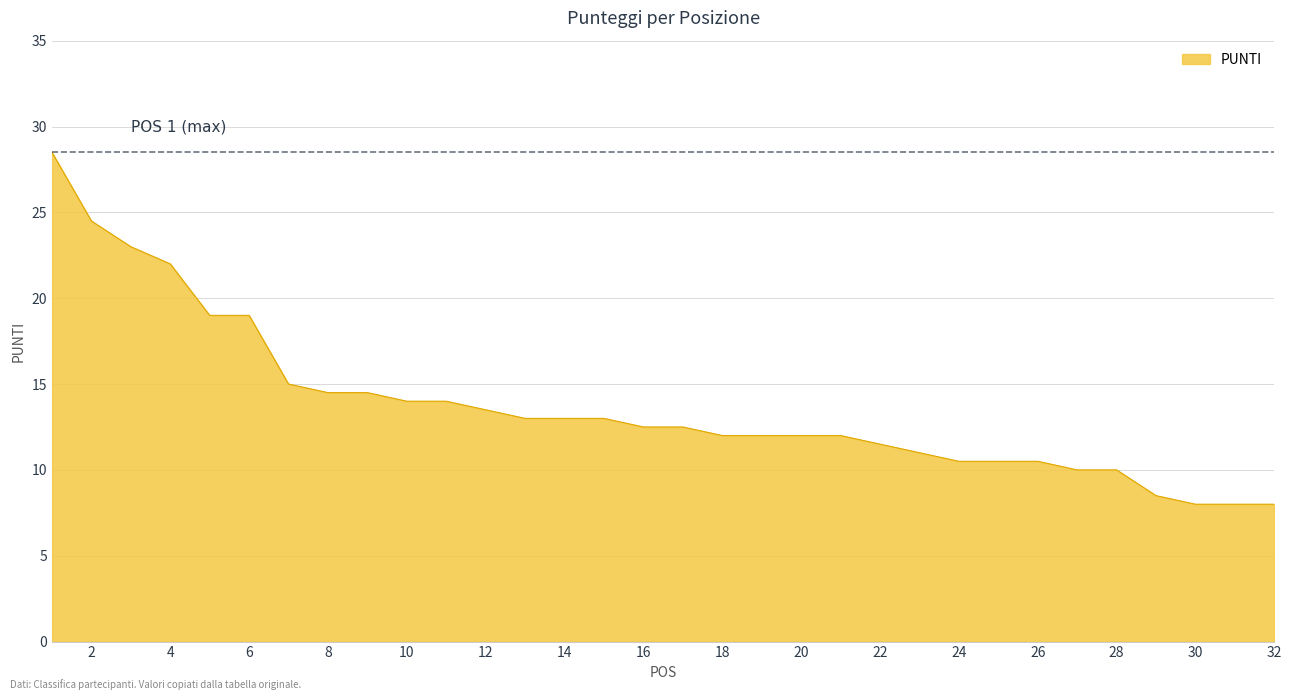

What is the greatest value displayed?

28.5